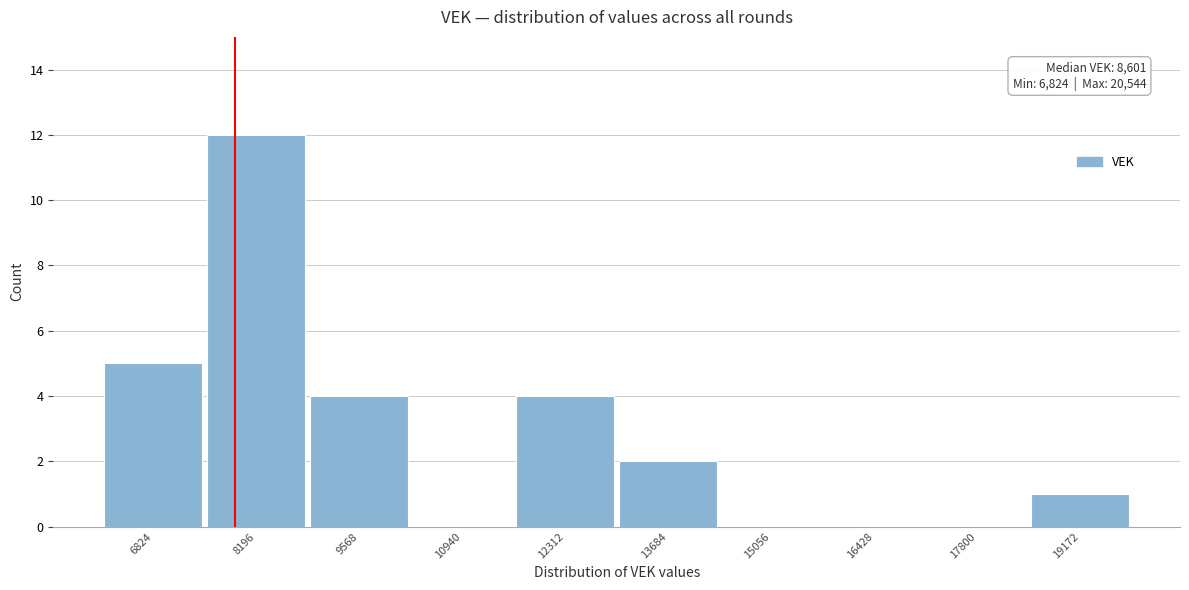

Reading right to left, transcribe all the data shown in this chart.

19172=1	17800=0	16428=0	15056=0	13684=2	12312=4	10940=0	9568=4	8196=12	6824=5